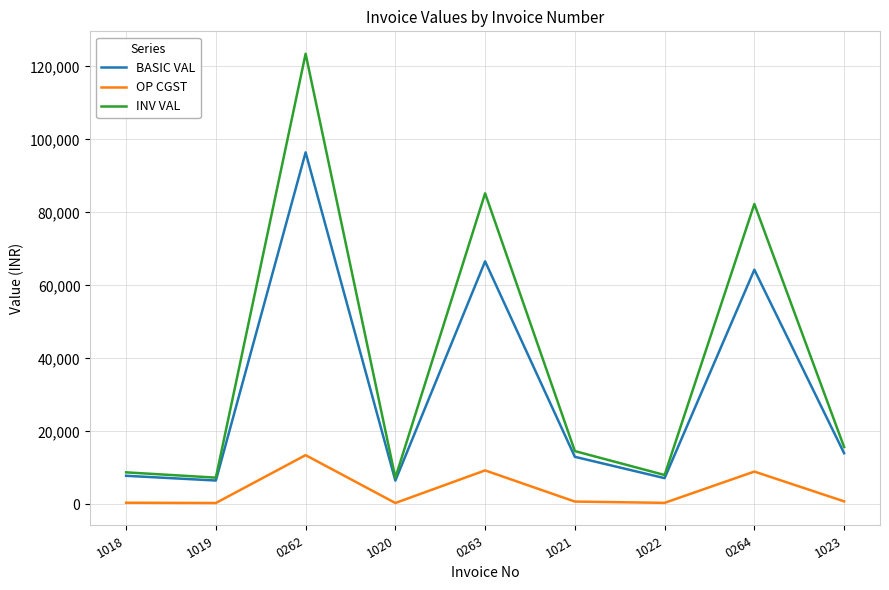

What are all the series names shown in the legend?

BASIC VAL, OP CGST, INV VAL